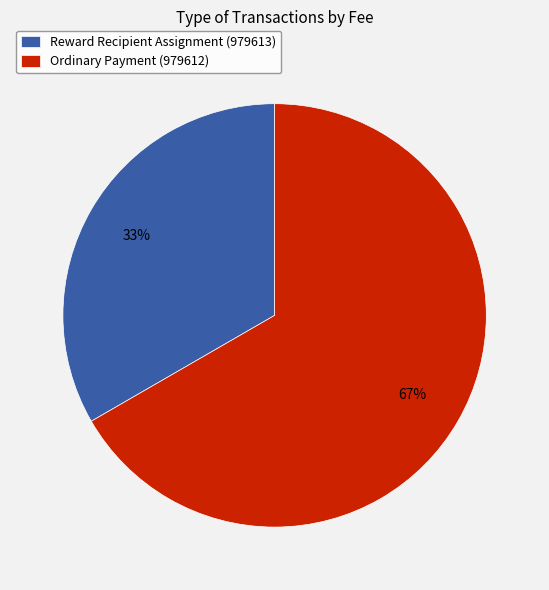

Does any single category account for the majority?

Yes